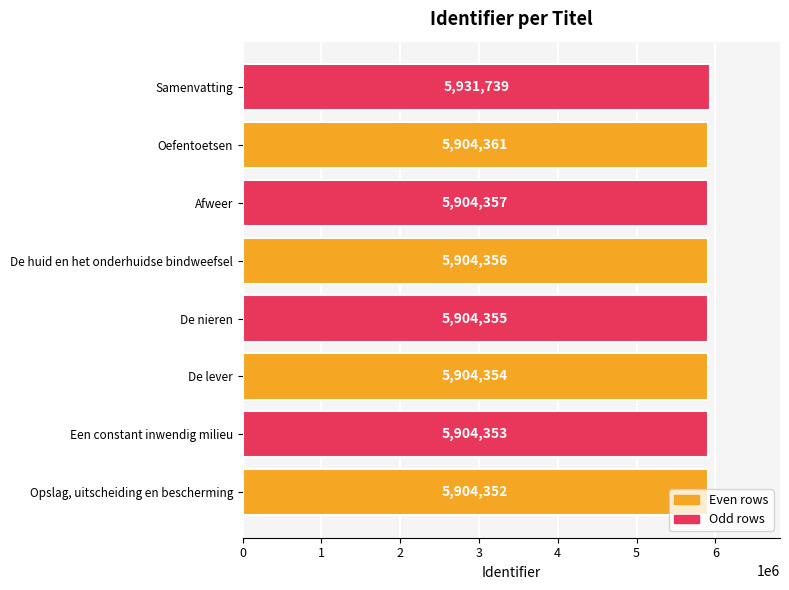

What is the greatest value displayed?

5931739